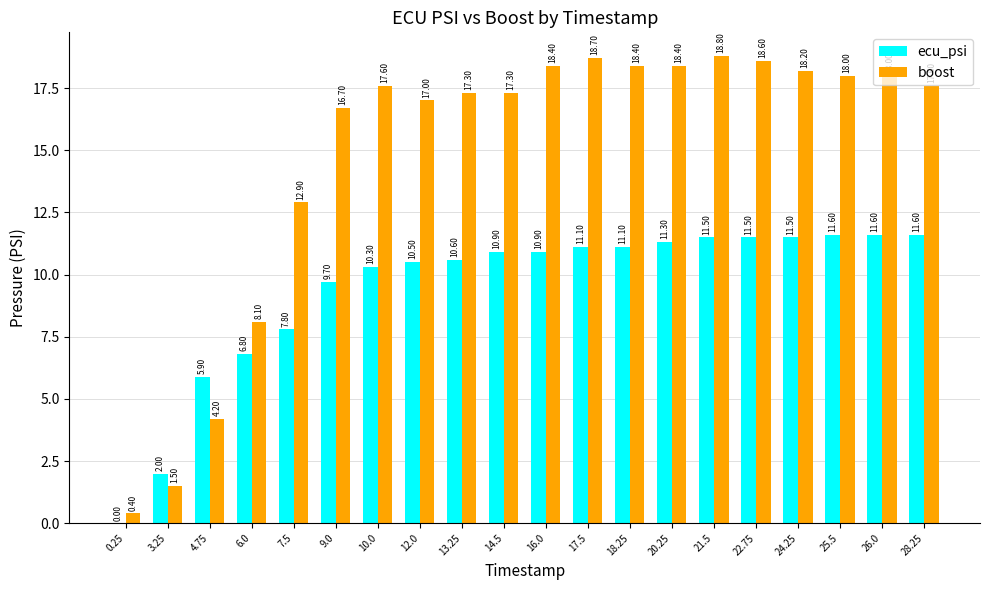

At which label does ecu_psi first exceed 10?

10.0